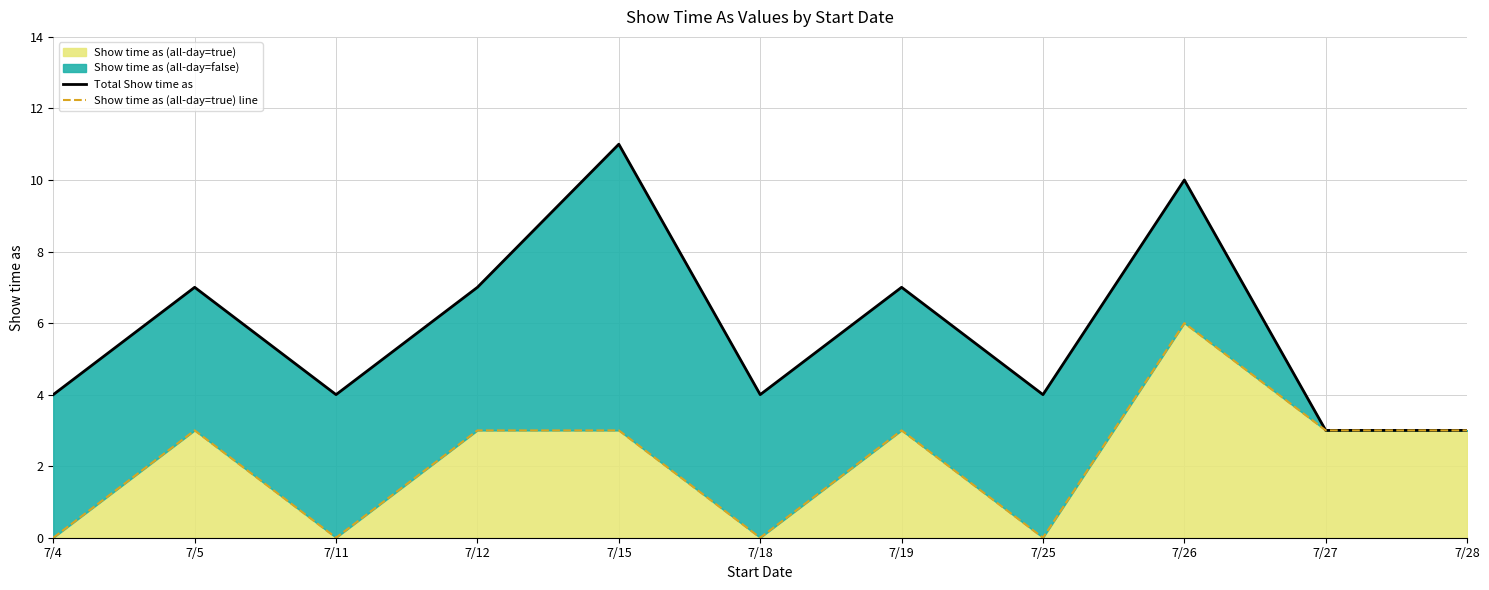

What is the highest value of the Total Show time as series?

11